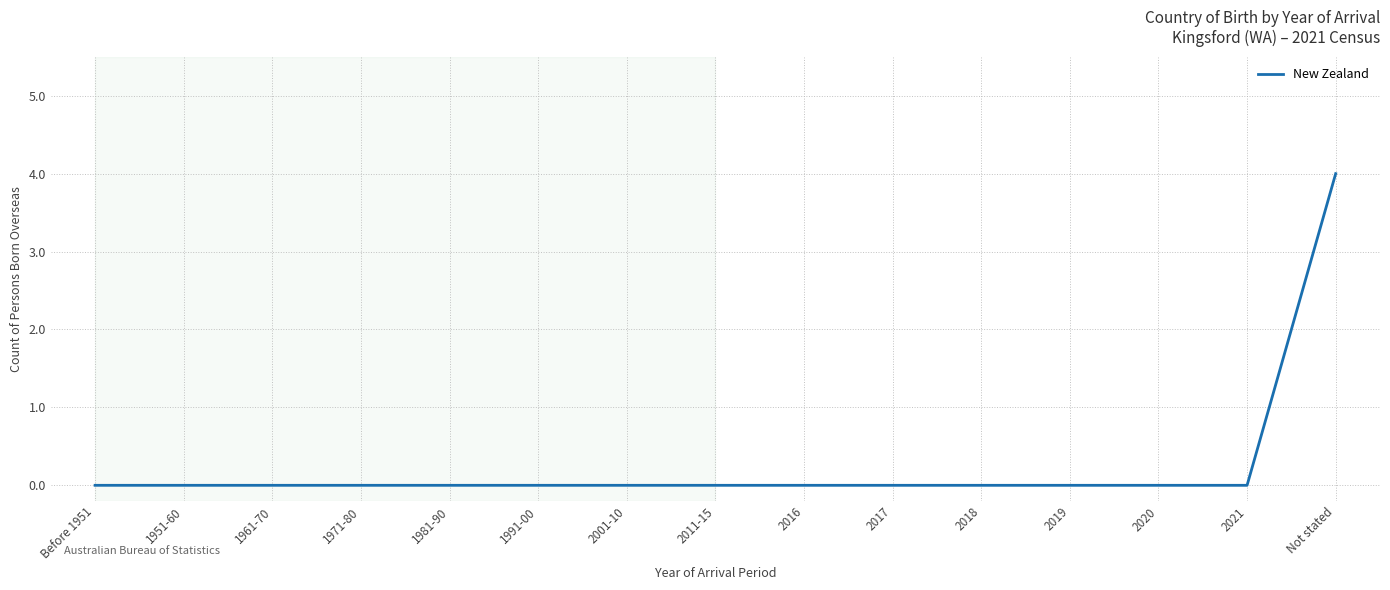

Is this an area chart (filled region under the line)?

No